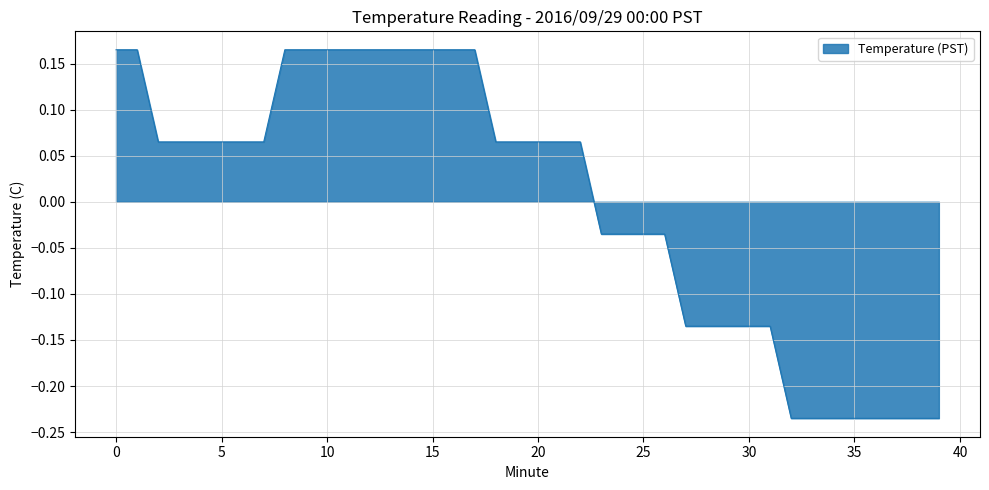

What is the difference between the maximum and minimum values?

0.4